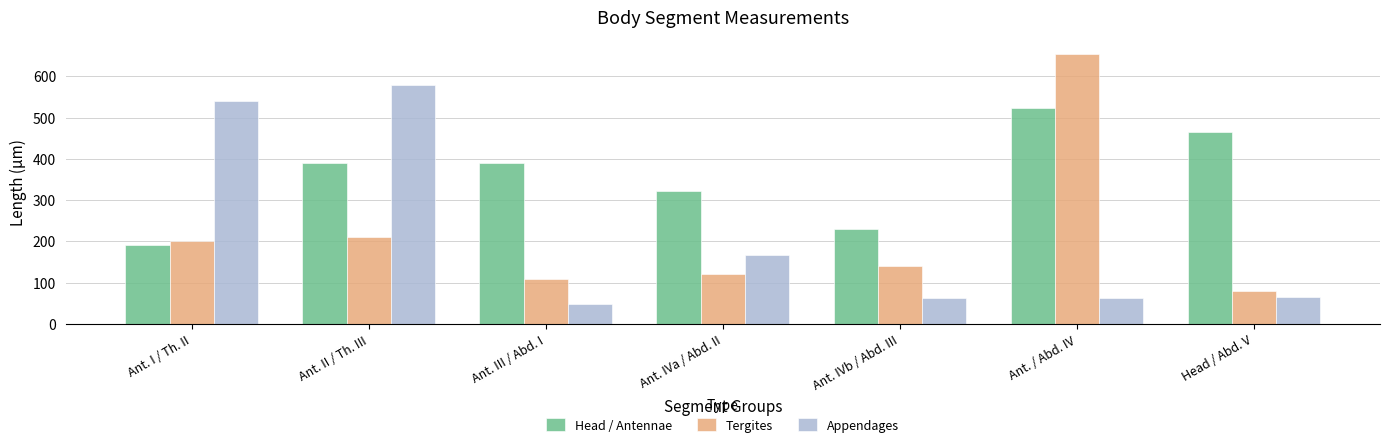

Is it true that Appendages equals 540 at Ant. I / Th. II?

True